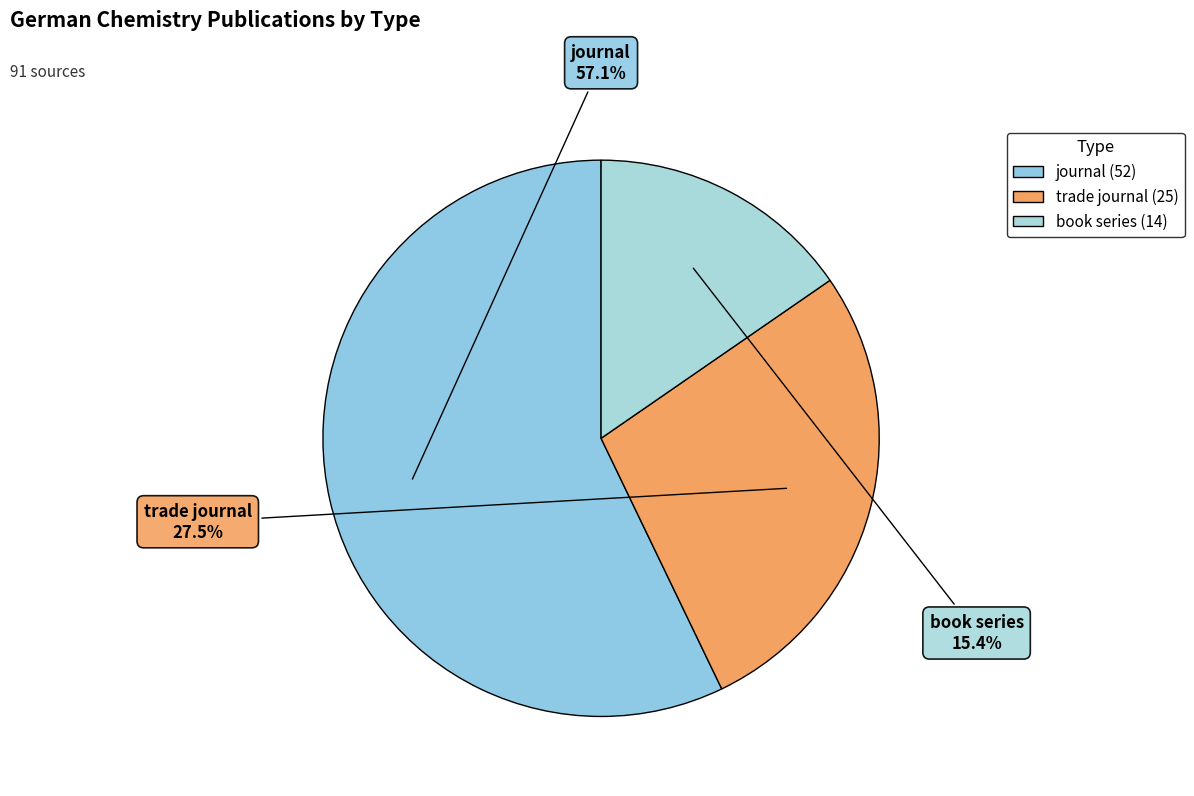

Which category accounts for the majority?

journal